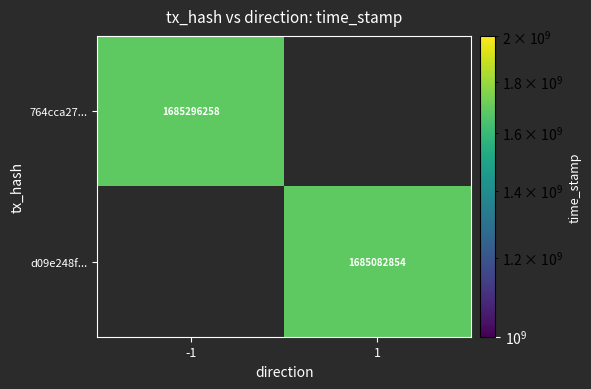

True or false: 764cca27... has a value of 707756974.9 at -1.

False